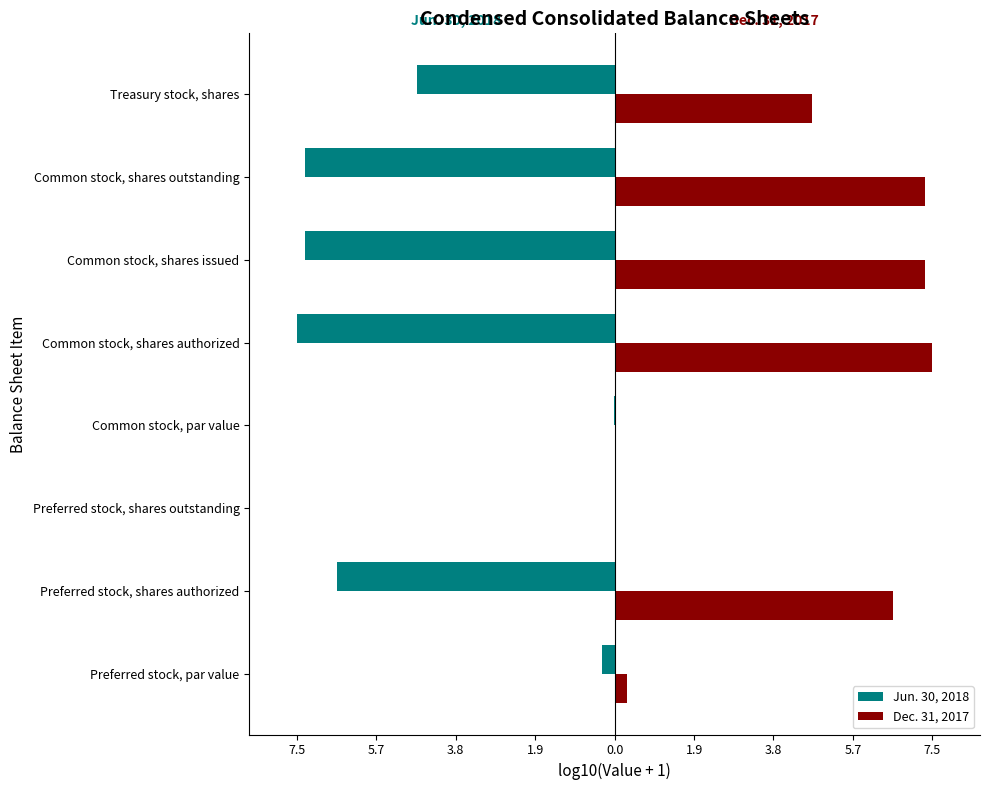

What are all the series names shown in the legend?

Jun. 30, 2018, Dec. 31, 2017